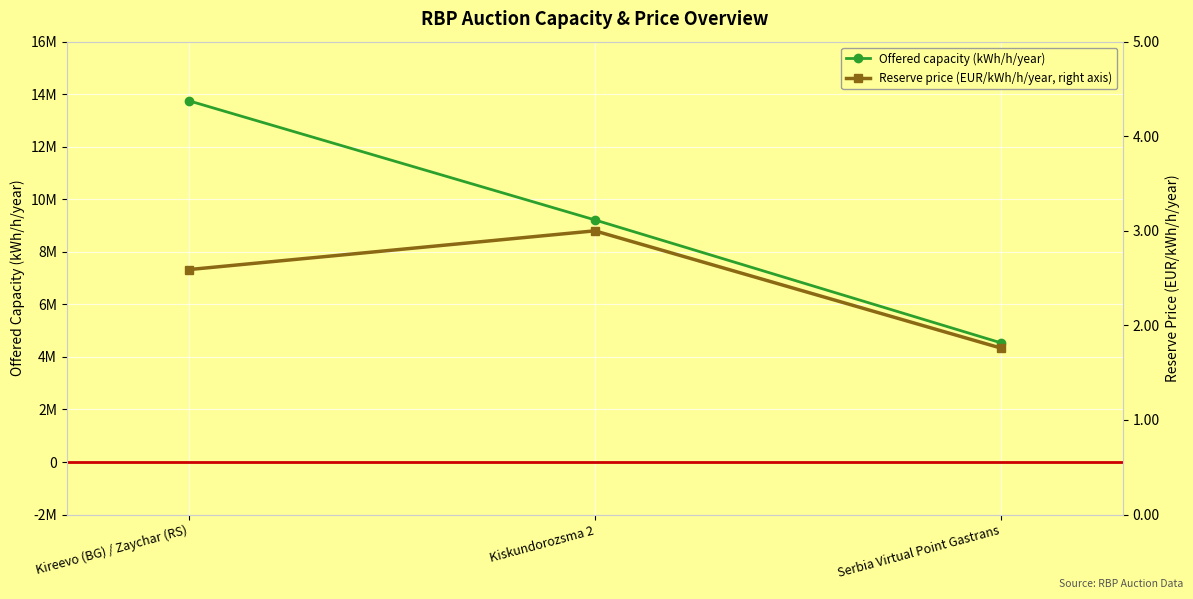

At how many categories does at least one series exceed 2415749?

3